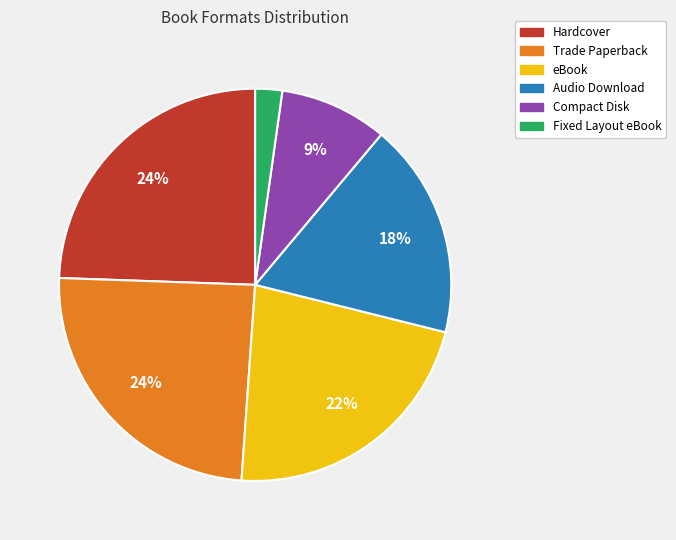

To the nearest percent, what is the average slice percentage?

17%